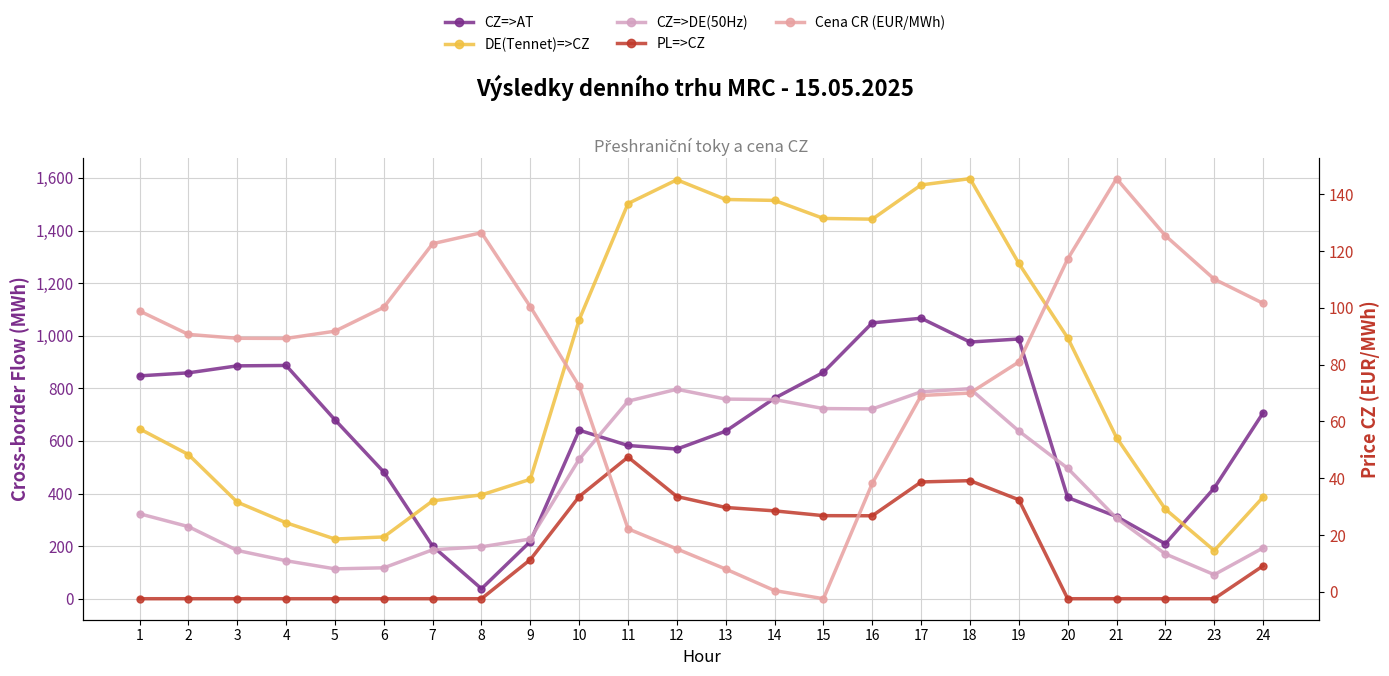

Is it true that CZ=>DE(50Hz) equals 1227.6 at 17?

False